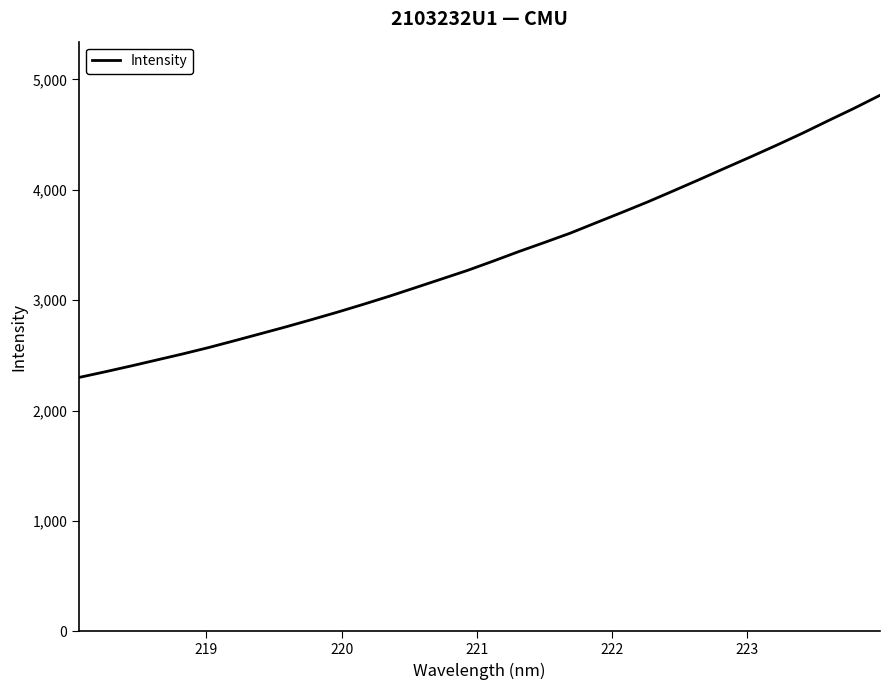

What is the minimum value shown in the chart?

2300.4